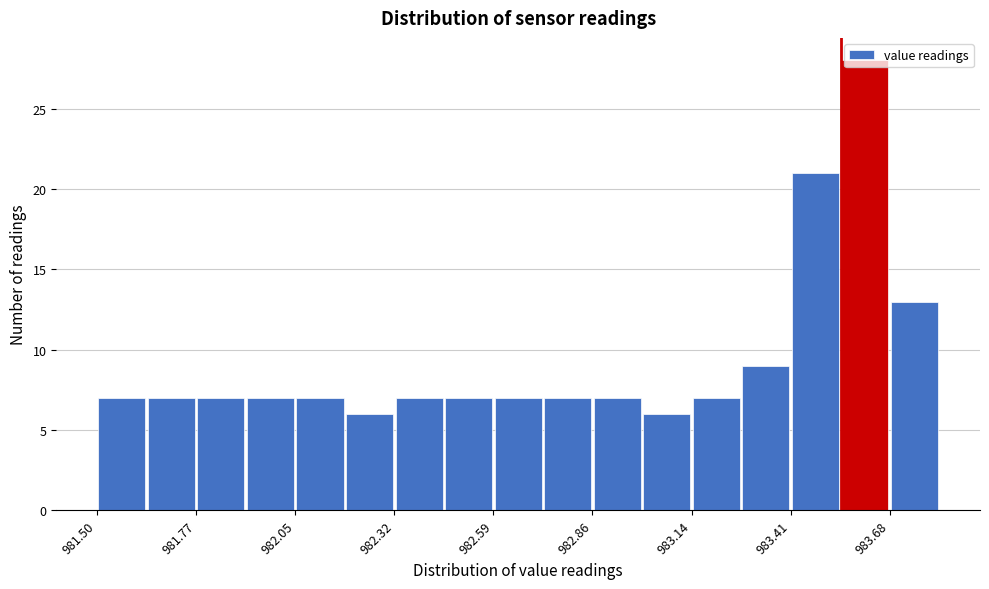

Read against the x-axis, roughly where is the centre of the tallest bar?

983.60